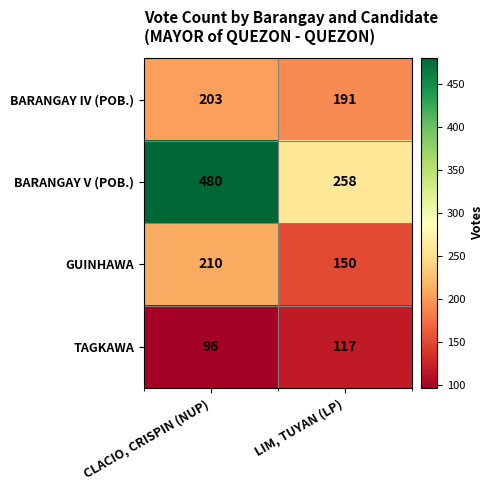

Reading right to left, transcribe all the data shown in this chart.

BARANGAY IV (POB.): LIM, TUYAN (LP)=191	CLACIO, CRISPIN (NUP)=203
BARANGAY V (POB.): LIM, TUYAN (LP)=258	CLACIO, CRISPIN (NUP)=480
GUINHAWA: LIM, TUYAN (LP)=150	CLACIO, CRISPIN (NUP)=210
TAGKAWA: LIM, TUYAN (LP)=117	CLACIO, CRISPIN (NUP)=96